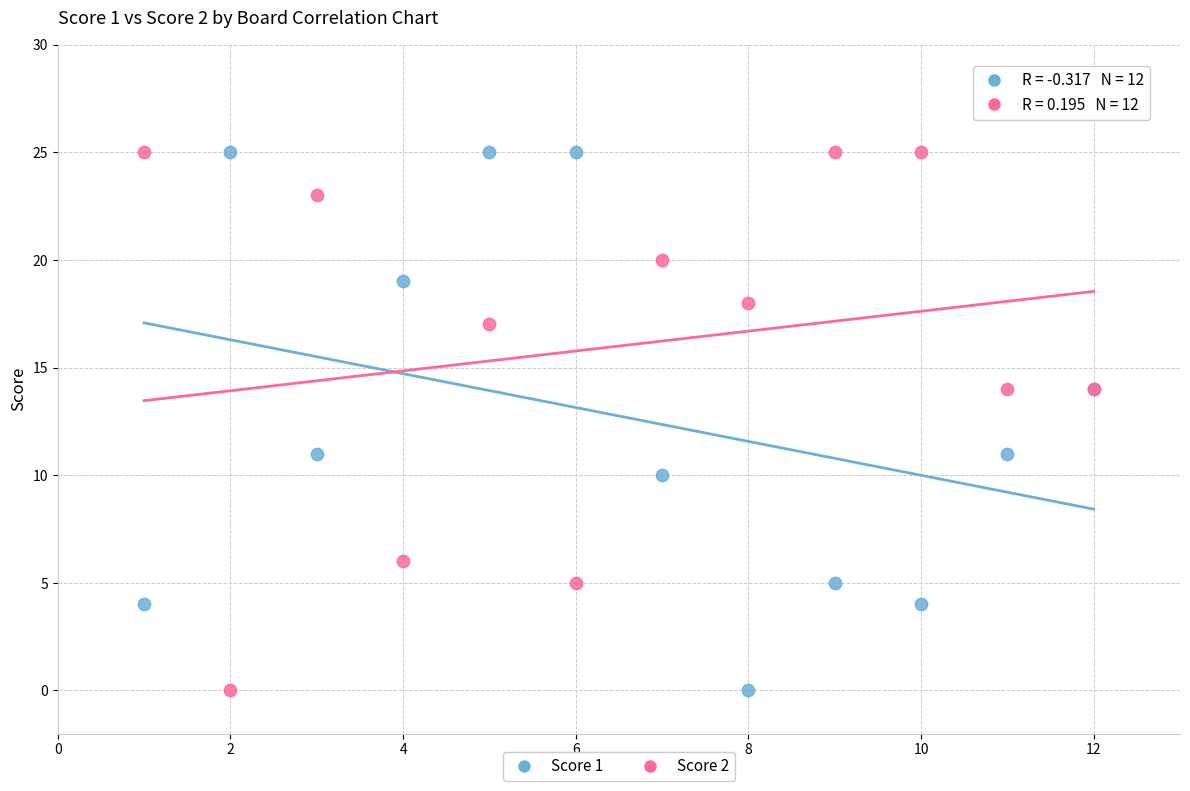

What is the X range (max minus min) for the scatter plot?

11